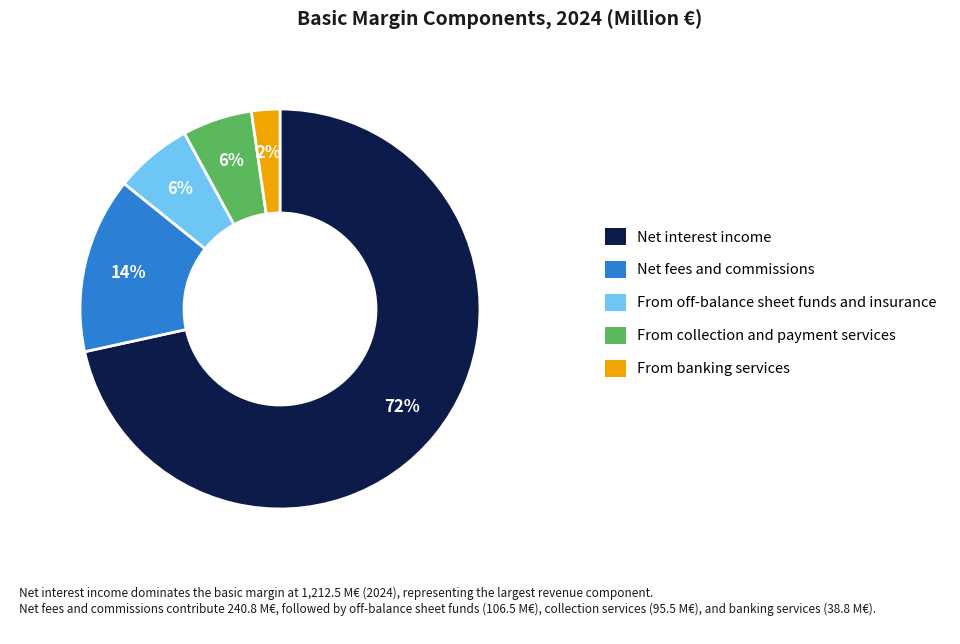

The From banking services slice represents 14% of the pie. True or false?

False